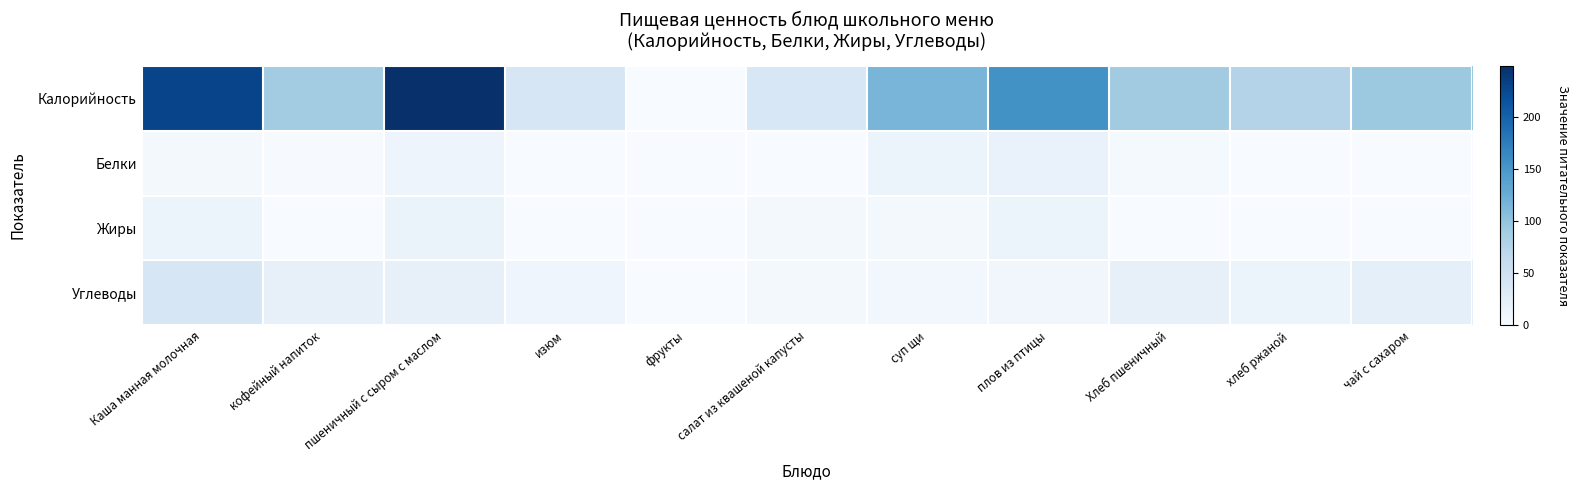

Reading left to right, list all the values displayed in this chart.

Калорийность: Каша манная молочная=229.2	кофейный напиток=88.7	пшеничный с сыром с маслом=249.0	изюм=40.0	фрукты=0.0	салат из квашеной капусты=38.6	суп щи=116.2	плов из птицы=154.9	Хлеб пшеничный=90.4	хлеб ржаной=76.0	чай с сахаром=94.0
Белки: Каша манная молочная=5.0	кофейный напиток=1.3	пшеничный с сыром с маслом=12.2	изюм=0.4	фрукты=0.0	салат из квашеной капусты=0.8	суп щи=13.2	плов из птицы=17.5	Хлеб пшеничный=3.0	хлеб ржаной=0.2	чай с сахаром=0.4
Жиры: Каша манная молочная=14.6	кофейный напиток=0.7	пшеничный с сыром с маслом=16.4	изюм=0.1	фрукты=0.0	салат из квашеной капусты=5.0	суп щи=4.1	плов из птицы=13.2	Хлеб пшеничный=0.4	хлеб ржаной=0.4	чай с сахаром=0.0
Углеводы: Каша манная молочная=40.2	кофейный напиток=19.7	пшеничный с сыром с маслом=20.0	изюм=9.9	фрукты=0.0	салат из квашеной капусты=5.3	суп щи=6.7	плов из птицы=8.2	Хлеб пшеничный=19.9	хлеб ржаной=12.8	чай с сахаром=22.2